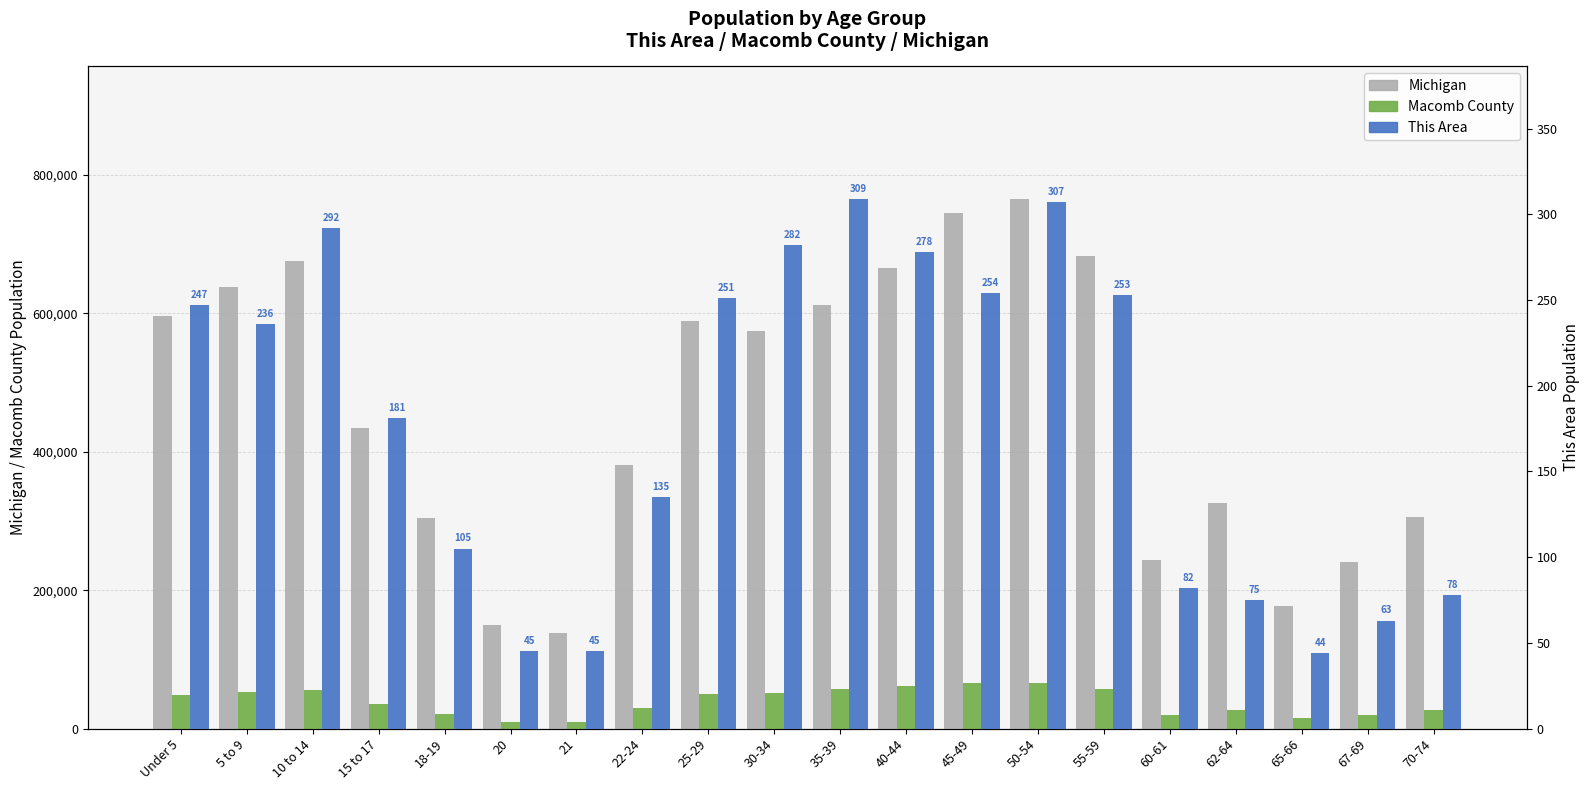

The value of Michigan at 22-24 is 93932. True or false?

False